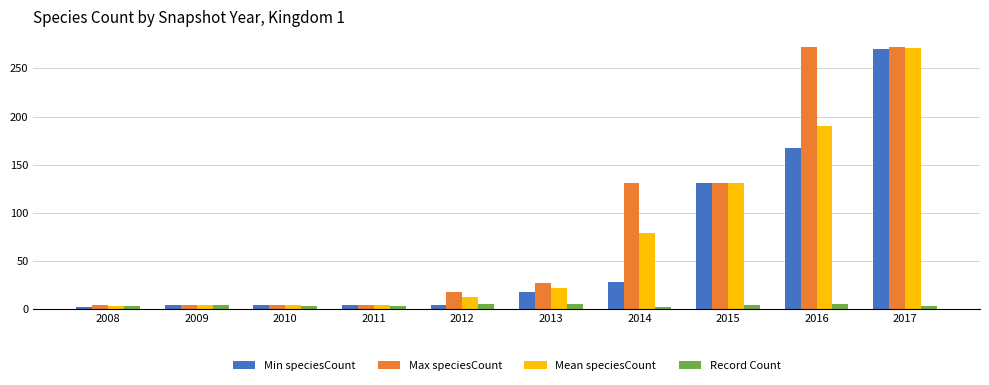

What is the average value of the Mean speciesCount series?

72.1